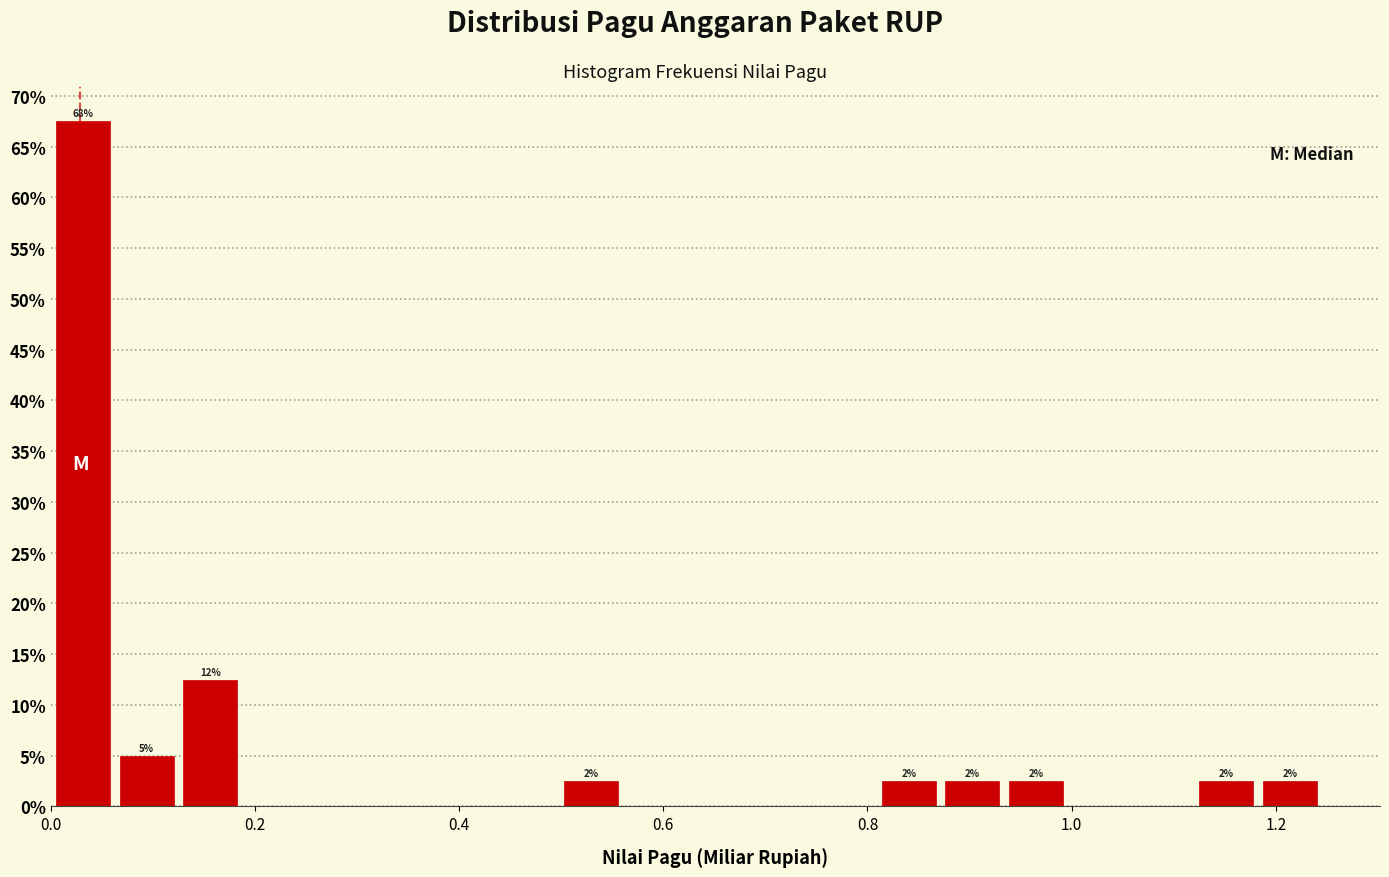

Read against the x-axis, roughly where is the centre of the tallest bar?

0.04